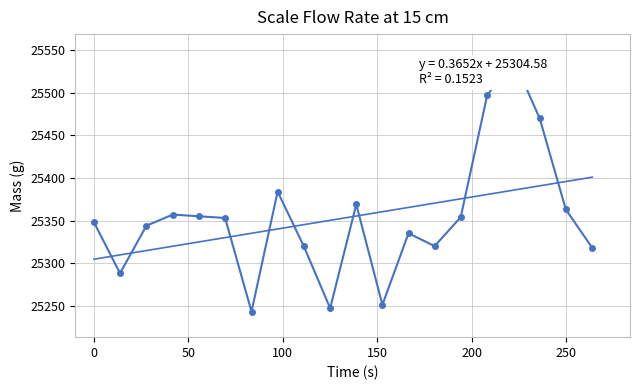

What is the sum of the values at 8 and 19?

50638